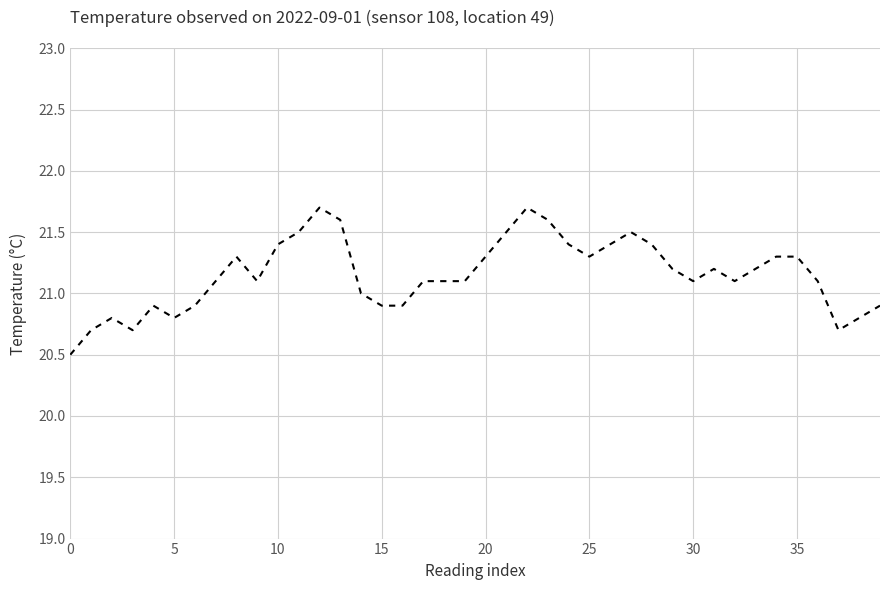

What is the difference between the maximum and minimum values?

1.2